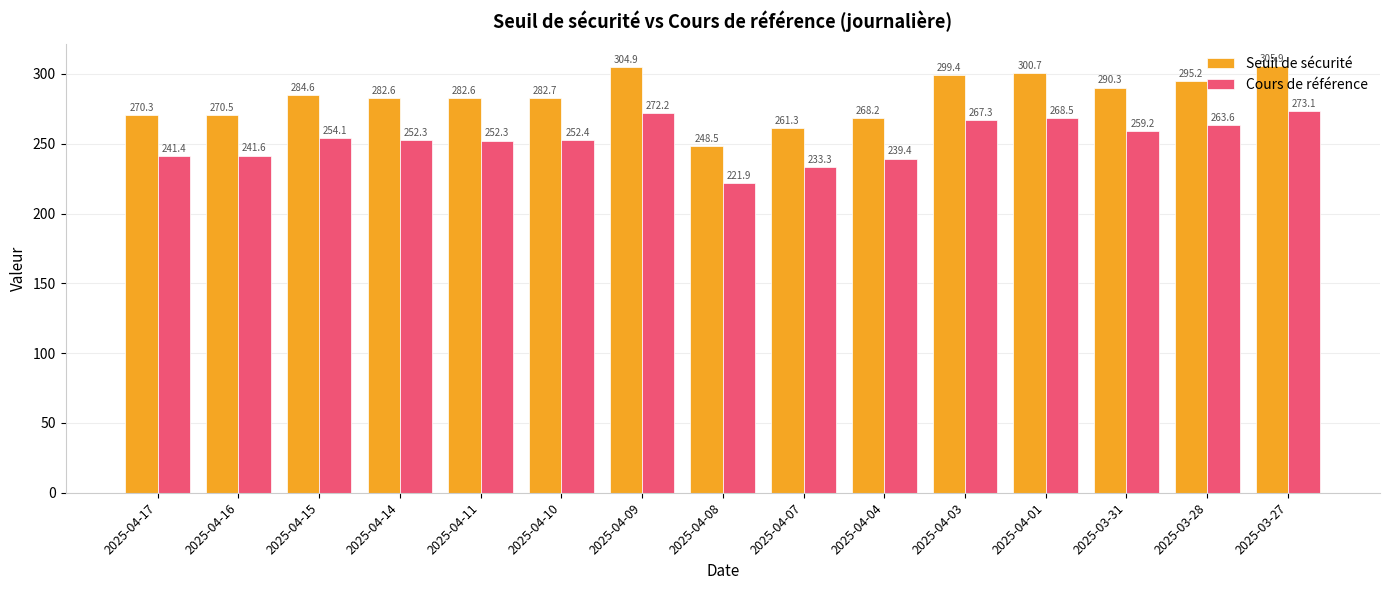

Is it true that Cours de référence equals 378.7 at 2025-03-27?

False